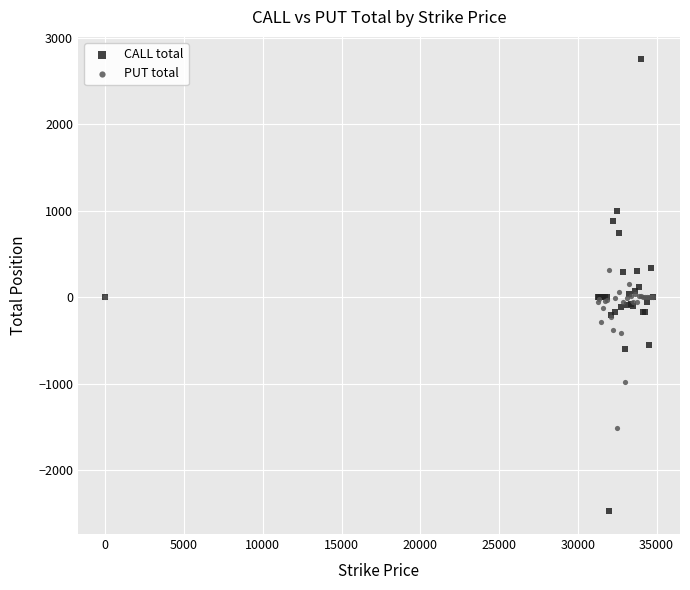

What are all the series names shown in the legend?

CALL total, PUT total